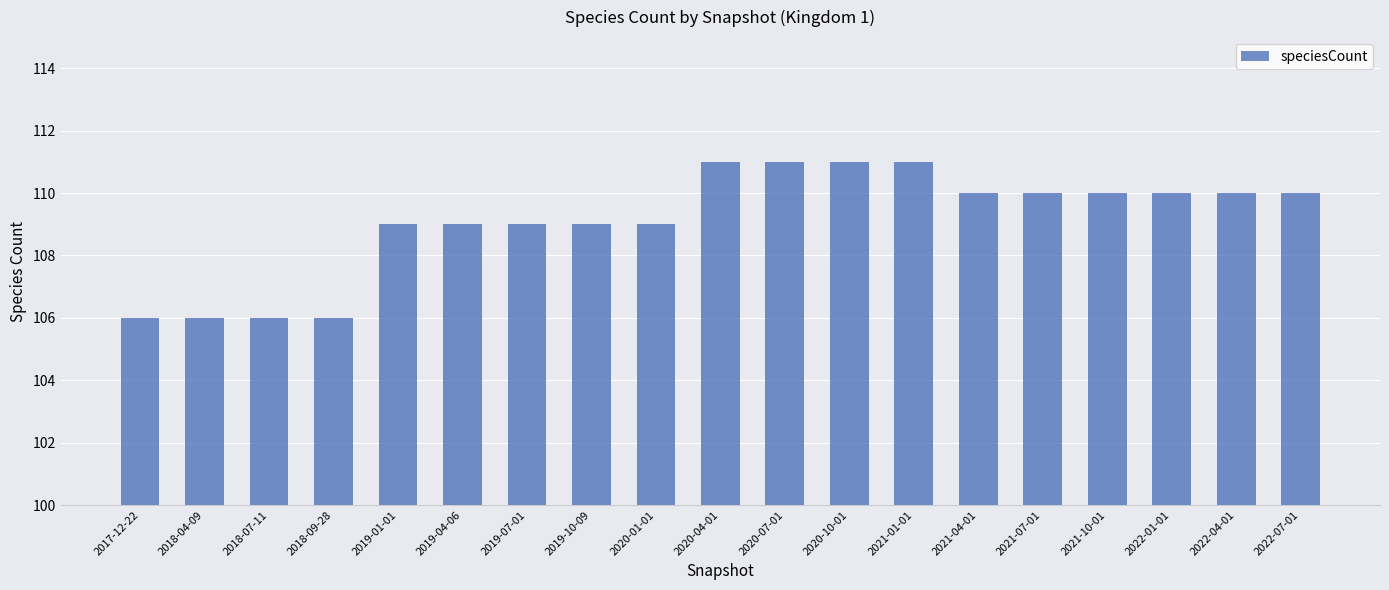

How many values are below 110?

9